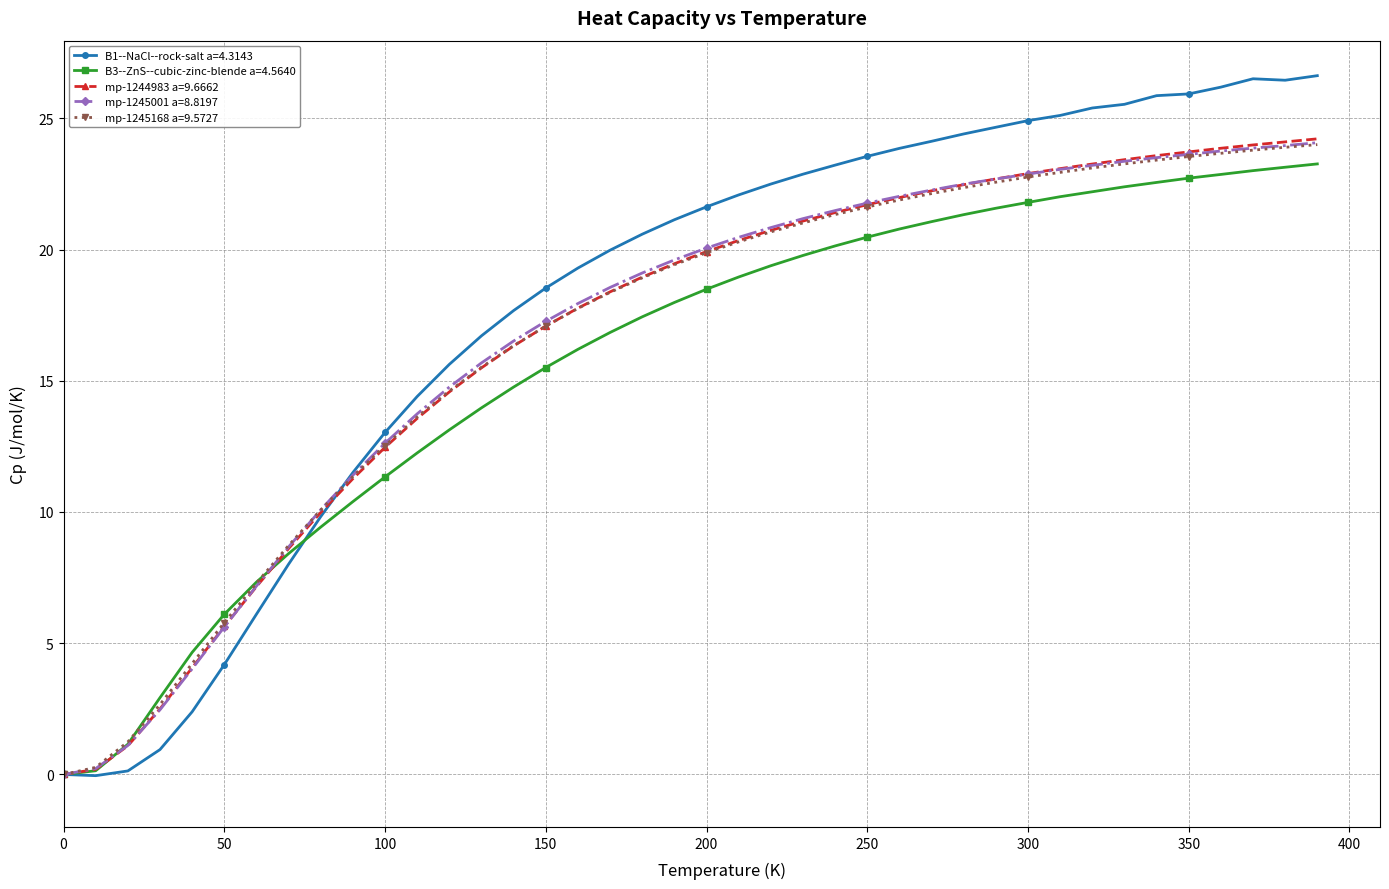

What is the value of the mp-1244983 a=9.6662 point at the 28th from the left?

22.2